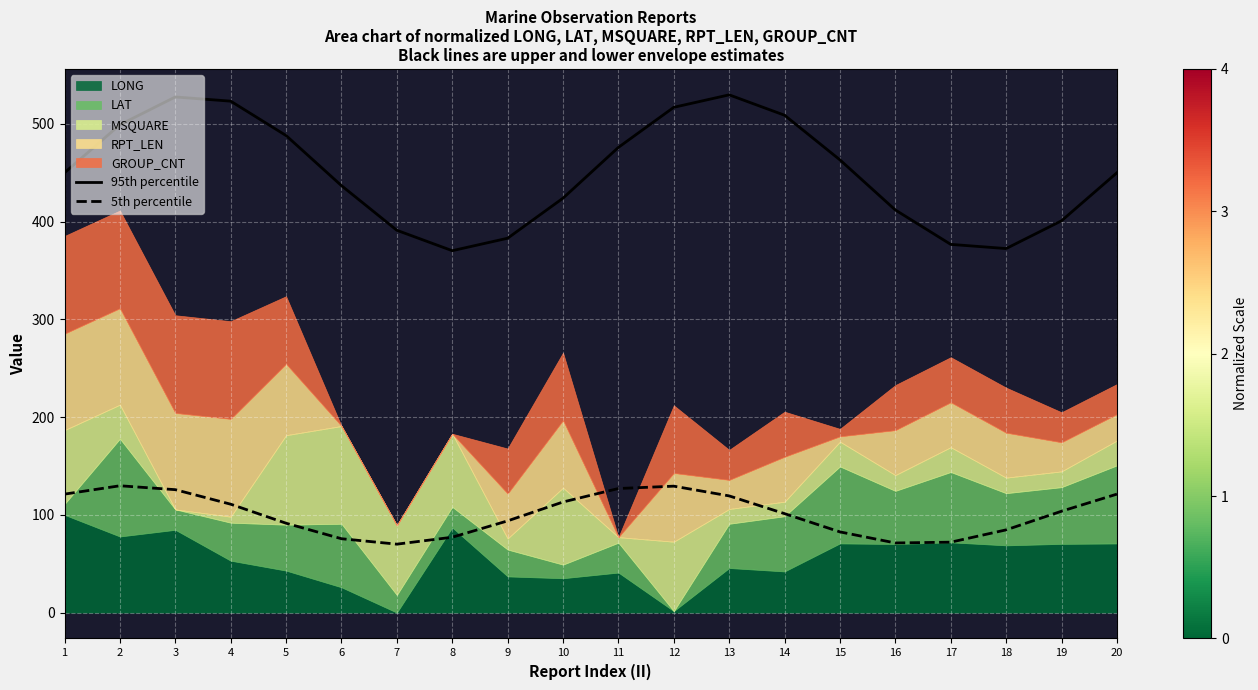

True or false: 95th percentile and 5th percentile cross at least once.

False